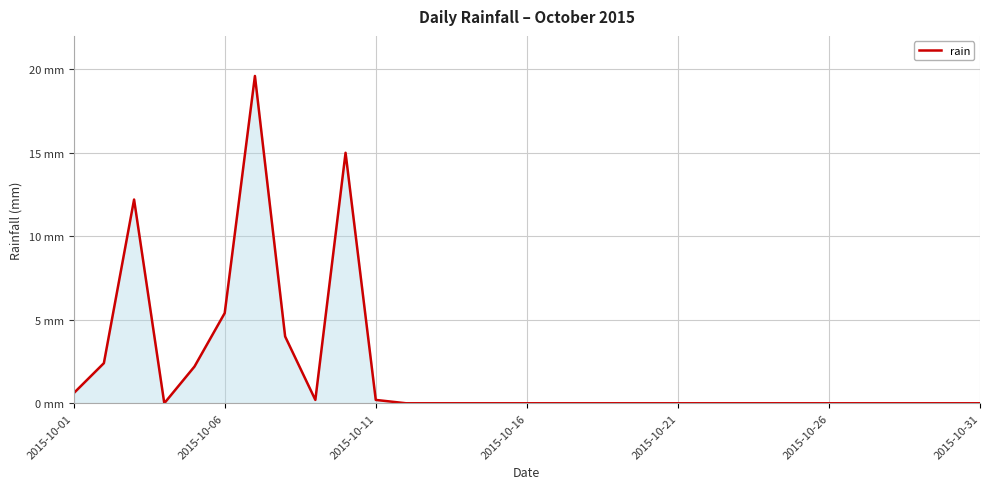

What is the difference between the maximum and minimum values?

19.6